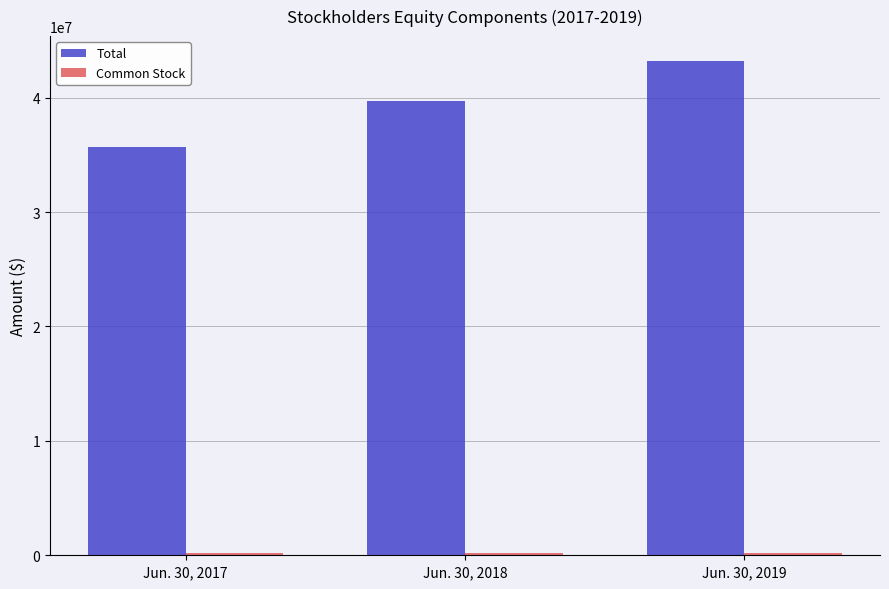

What is the difference between the highest and lowest values at Jun. 30, 2019?

43019230